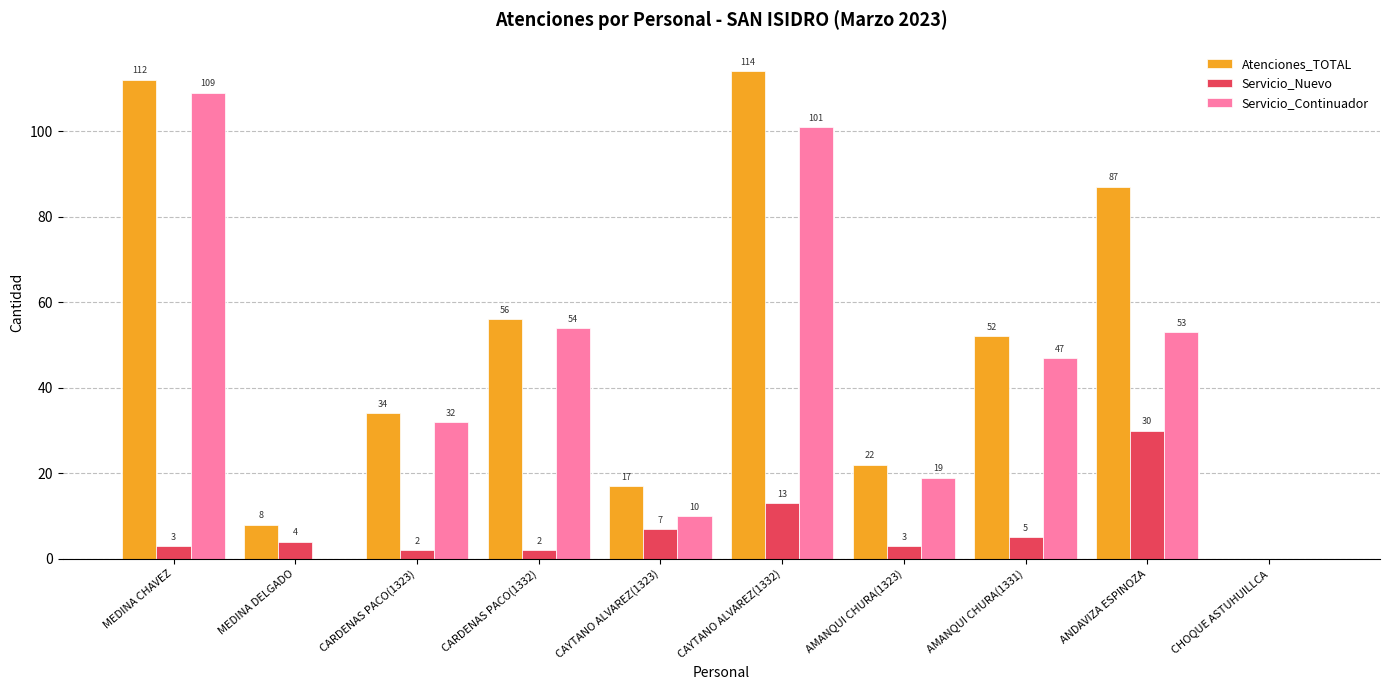

Where does the Servicio_Continuador series first go above 47?

MEDINA CHAVEZ